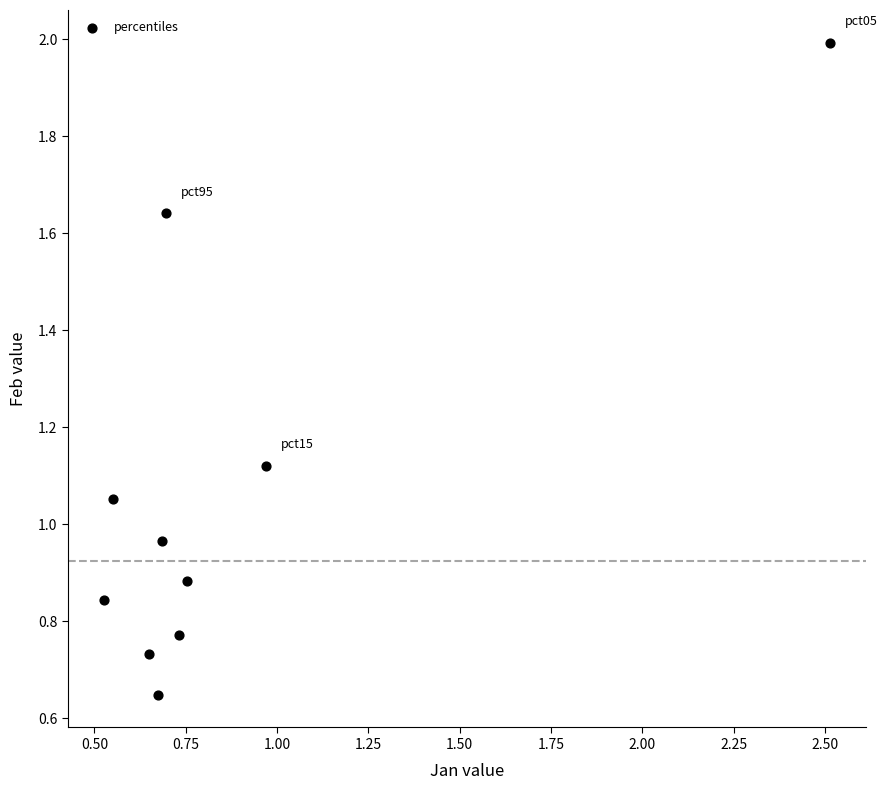

What is the range of X values (max minus min)?

2.0